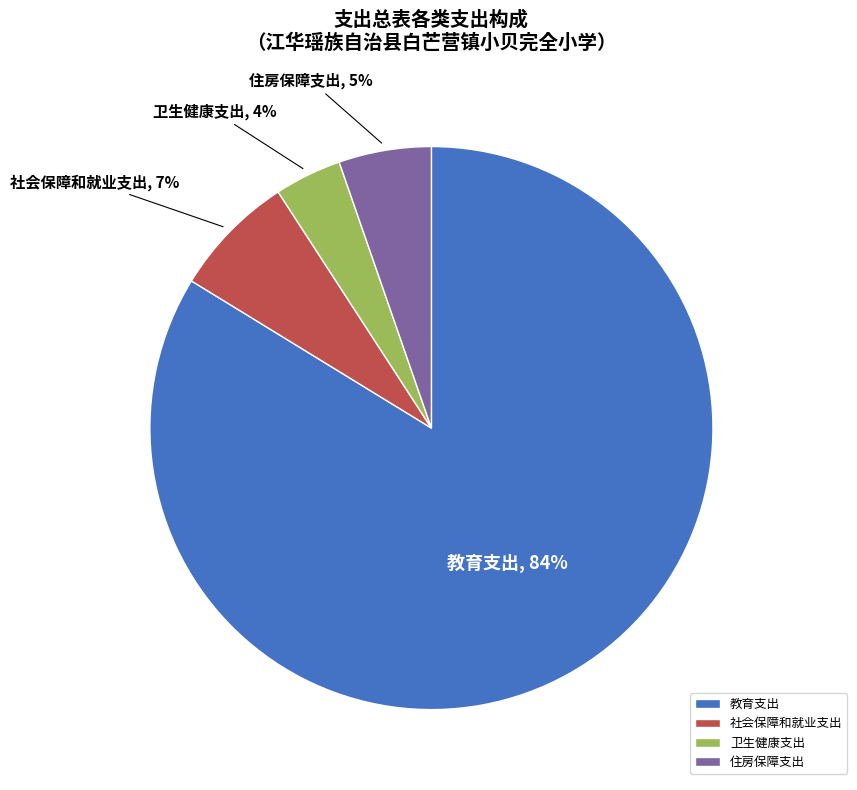

Which category has the smallest portion of the pie?

卫生健康支出